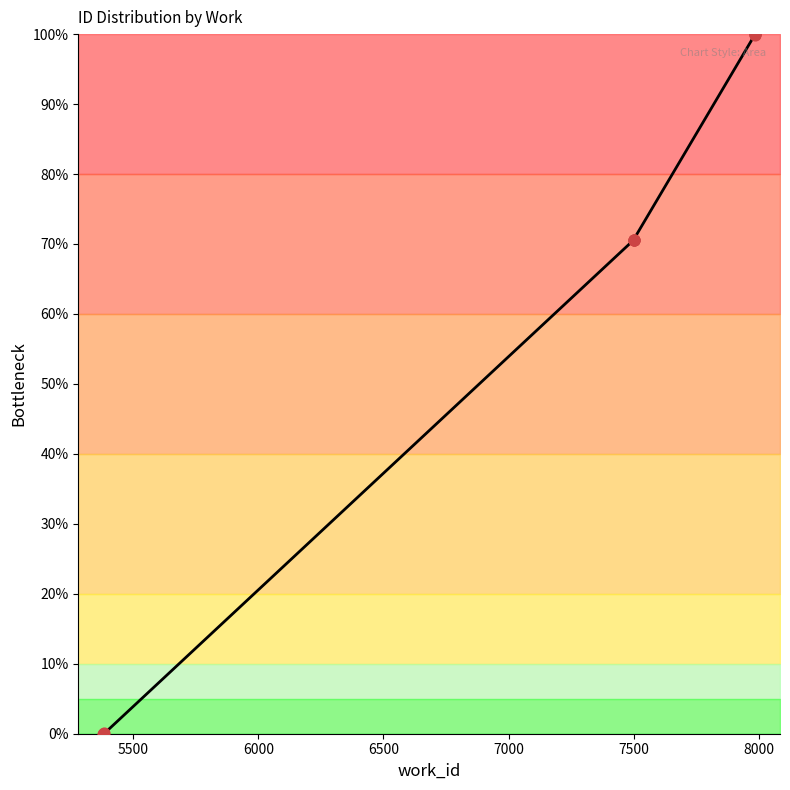

What is the change in value from 5385 to 7984?

+100.0